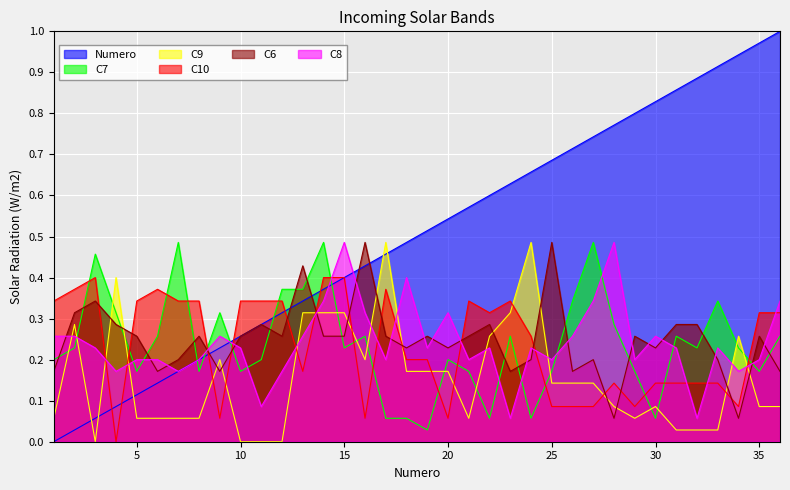

Reading right to left, extract all data points from this chart.

Numero: 1.0	1.0	0.9	0.9	0.9	0.9	0.8	0.8	0.8	0.7	0.7	0.7	0.7	0.6	0.6	0.6	0.5	0.5	0.5	0.5	0.4	0.4	0.4	0.3	0.3	0.3	0.3	0.2	0.2	0.2	0.1	0.1	0.1	0.1	0.0	0.0
C7: 0.3	0.2	0.2	0.3	0.2	0.3	0.1	0.2	0.3	0.5	0.3	0.2	0.1	0.3	0.1	0.2	0.2	0.0	0.1	0.1	0.3	0.2	0.5	0.4	0.4	0.2	0.2	0.3	0.2	0.5	0.3	0.2	0.3	0.5	0.2	0.2
C9: 0.1	0.1	0.3	0.0	0.0	0.0	0.1	0.1	0.1	0.1	0.1	0.1	0.5	0.3	0.3	0.1	0.2	0.2	0.2	0.5	0.2	0.3	0.3	0.3	0.0	0.0	0.0	0.2	0.1	0.1	0.1	0.1	0.4	0.0	0.3	0.1
C10: 0.3	0.3	0.1	0.1	0.1	0.1	0.1	0.1	0.1	0.1	0.1	0.1	0.3	0.3	0.3	0.3	0.1	0.2	0.2	0.4	0.1	0.4	0.4	0.2	0.3	0.3	0.3	0.1	0.3	0.3	0.4	0.3	0.0	0.4	0.4	0.3
C6: 0.2	0.3	0.1	0.2	0.3	0.3	0.2	0.3	0.1	0.2	0.2	0.5	0.2	0.2	0.3	0.3	0.2	0.3	0.2	0.3	0.5	0.3	0.3	0.4	0.3	0.3	0.3	0.2	0.3	0.2	0.2	0.3	0.3	0.3	0.3	0.2
C8: 0.3	0.2	0.2	0.2	0.1	0.2	0.3	0.2	0.5	0.3	0.3	0.2	0.2	0.1	0.2	0.2	0.3	0.2	0.4	0.2	0.3	0.5	0.3	0.3	0.2	0.1	0.2	0.3	0.2	0.2	0.2	0.2	0.2	0.2	0.3	0.3